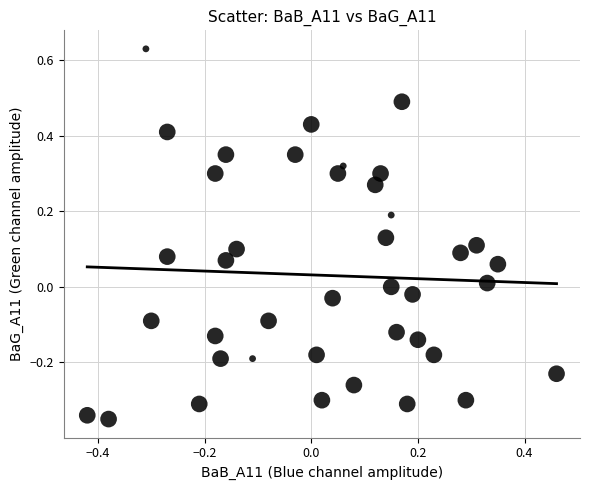

What is the range of X values (max minus min)?

0.9